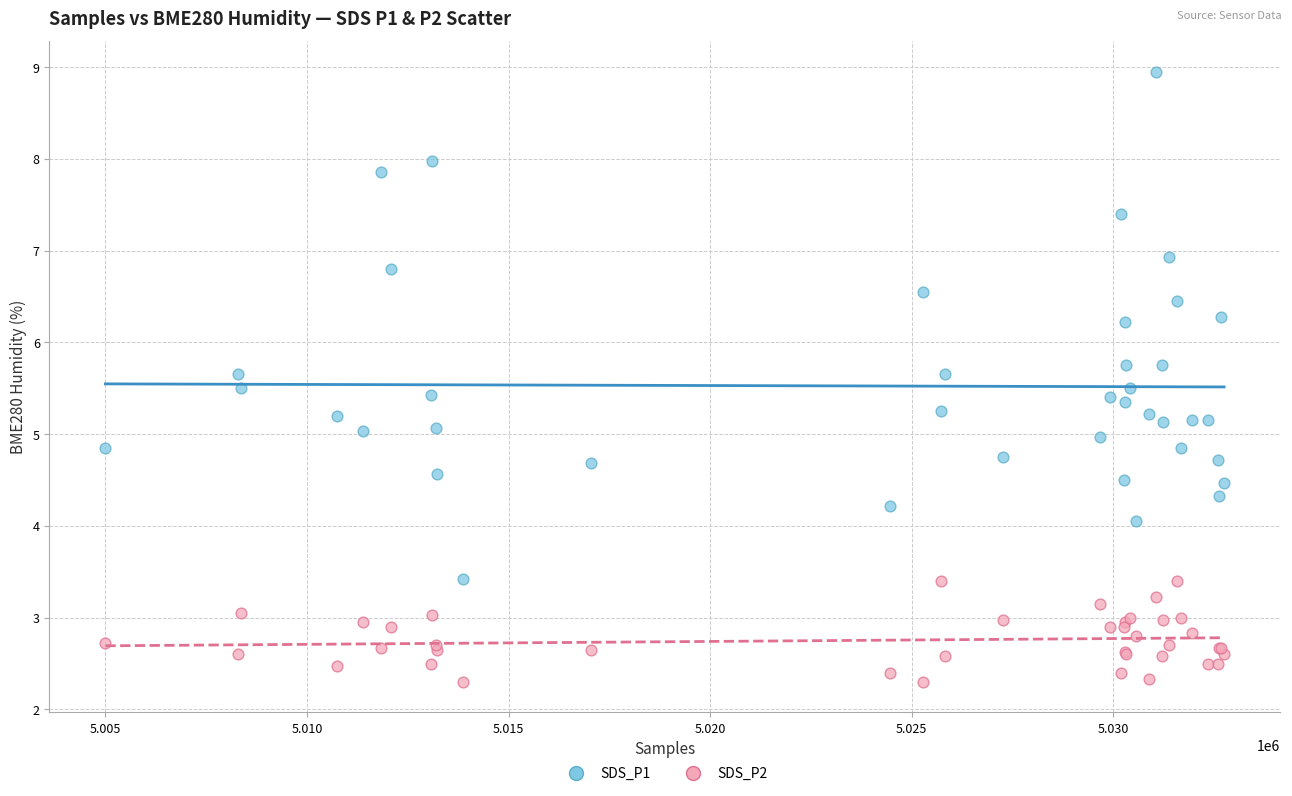

Which series reaches the maximum Y coordinate?

SDS_P1